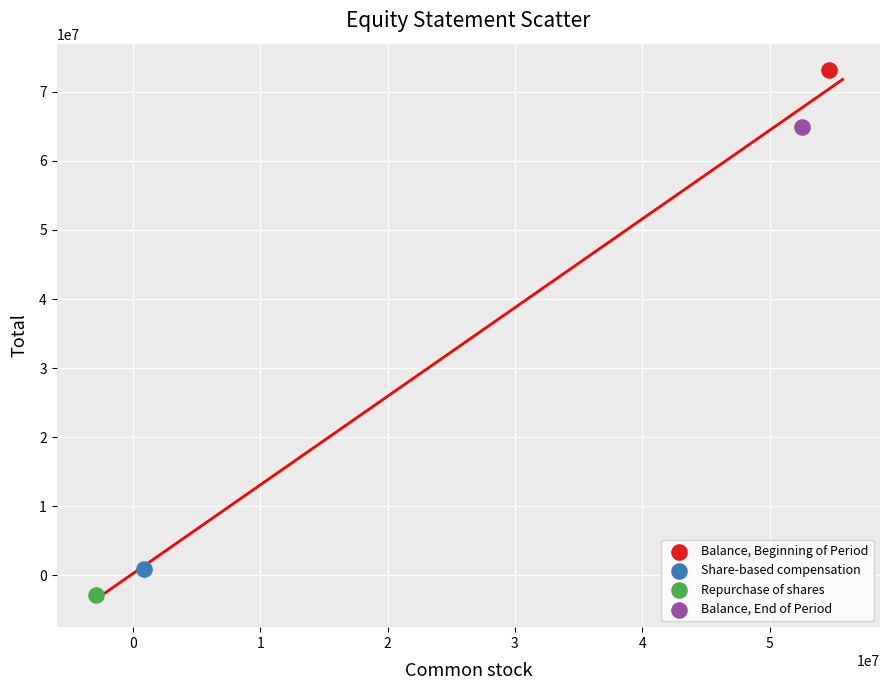

What are all the series names shown in the legend?

Balance, Beginning of Period, Share-based compensation, Repurchase of shares, Balance, End of Period